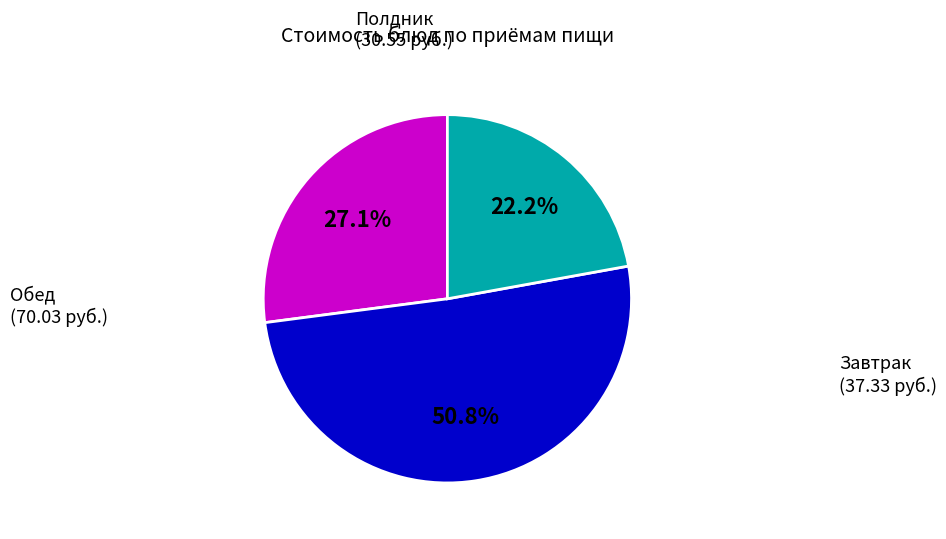

Does any single category account for the majority?

Yes